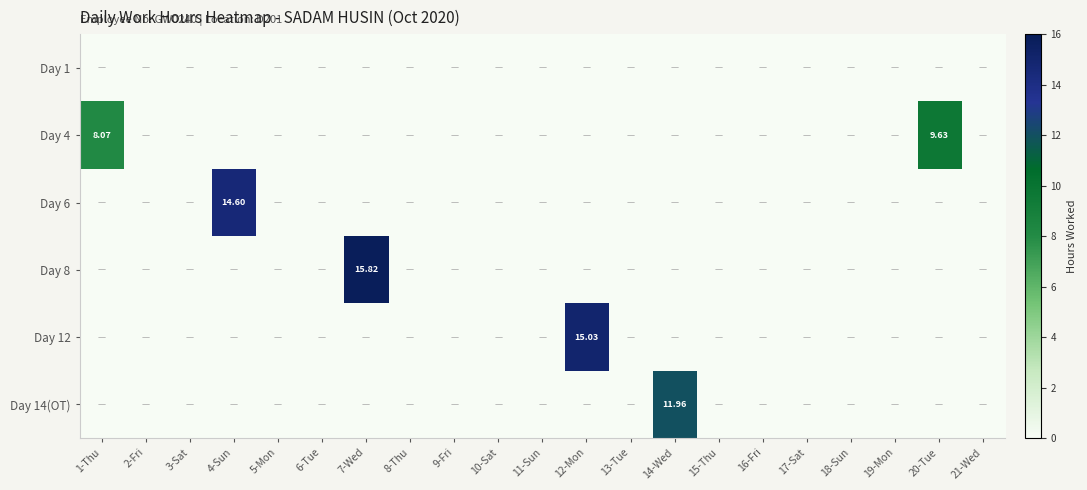

At which category is the sum across all series the highest?

7-Wed